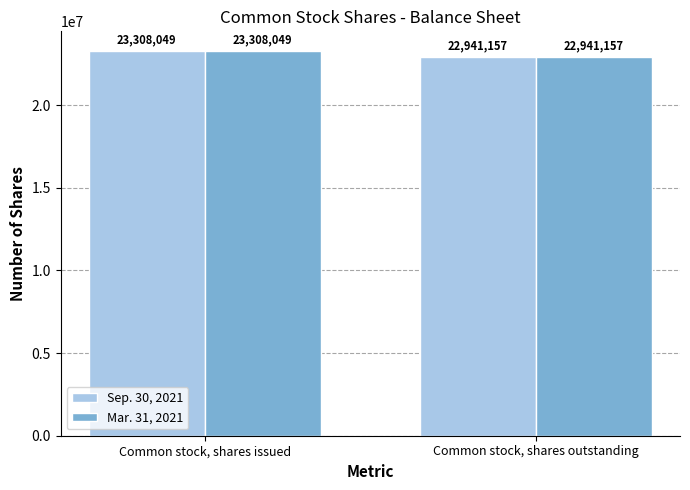

How many categories are shown in the chart?

2